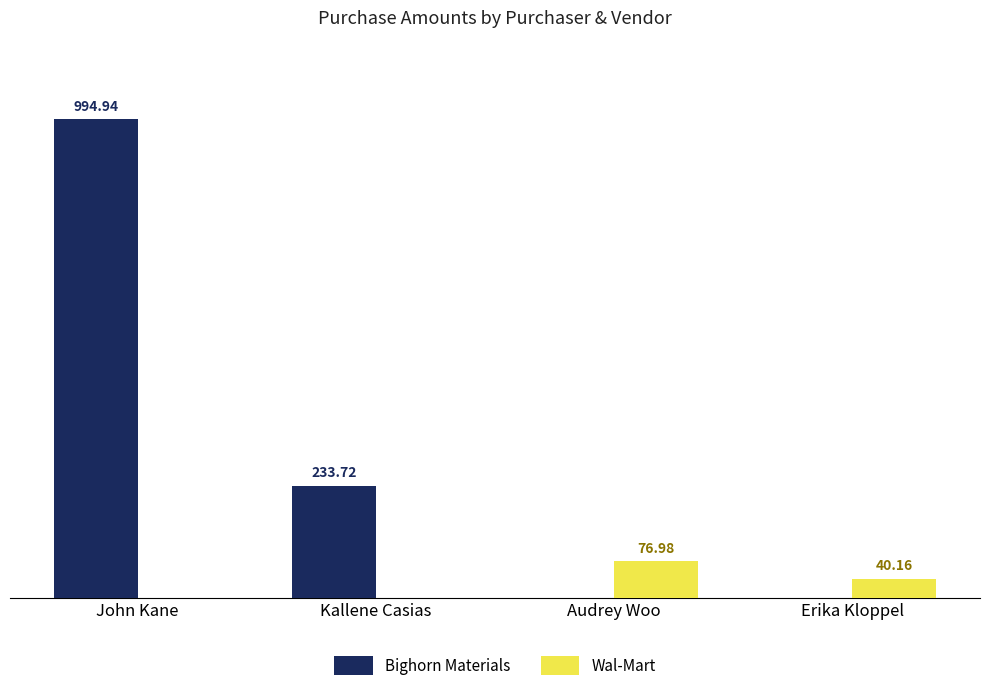

At which label is Bighorn Materials closest to 497?

Kallene Casias